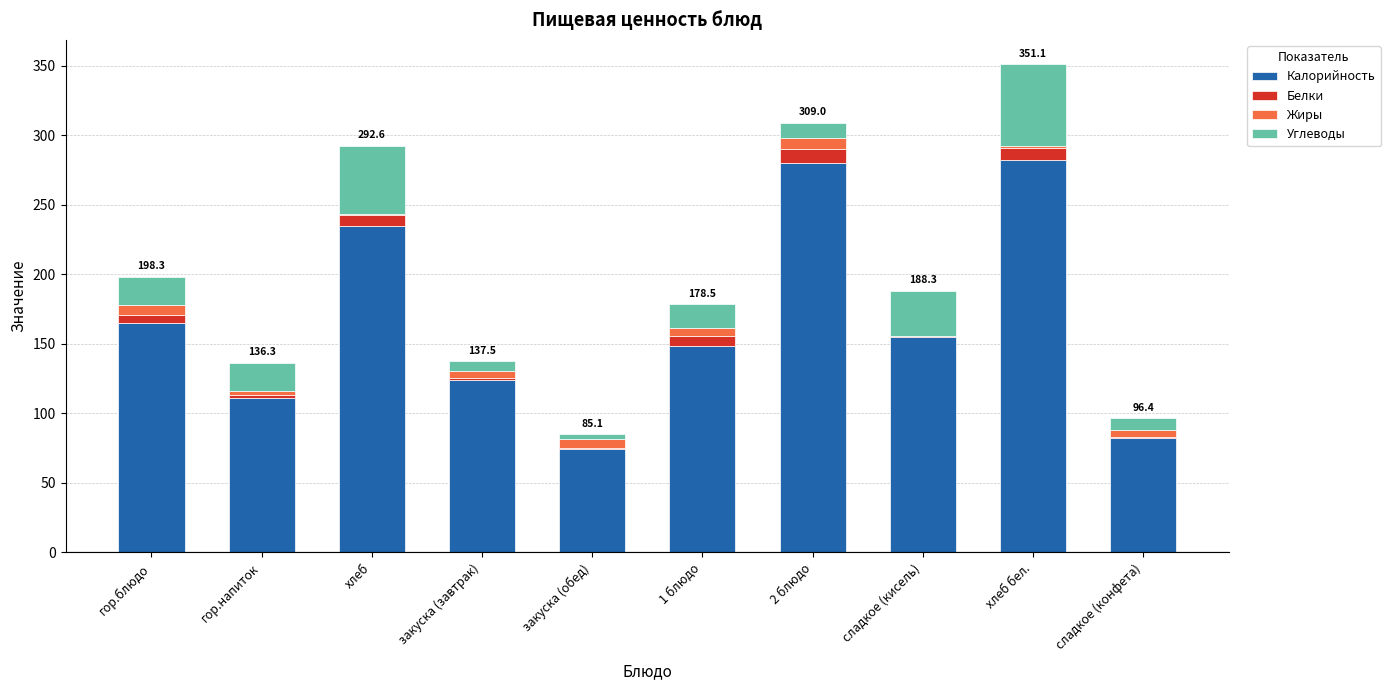

What is the sum of all Калорийность values?

1655.8